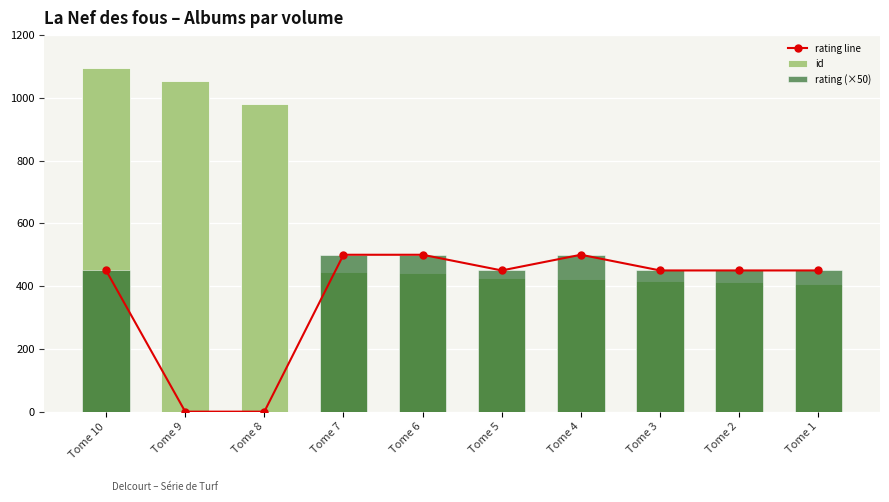

Reading left to right, extract all data points from this chart.

rating line: 450	0	0	500	500	450	500	450	450	450
id: 1094	1054	980	444	441	425	423	416	412	406
rating (×50): 450	0	0	500	500	450	500	450	450	450